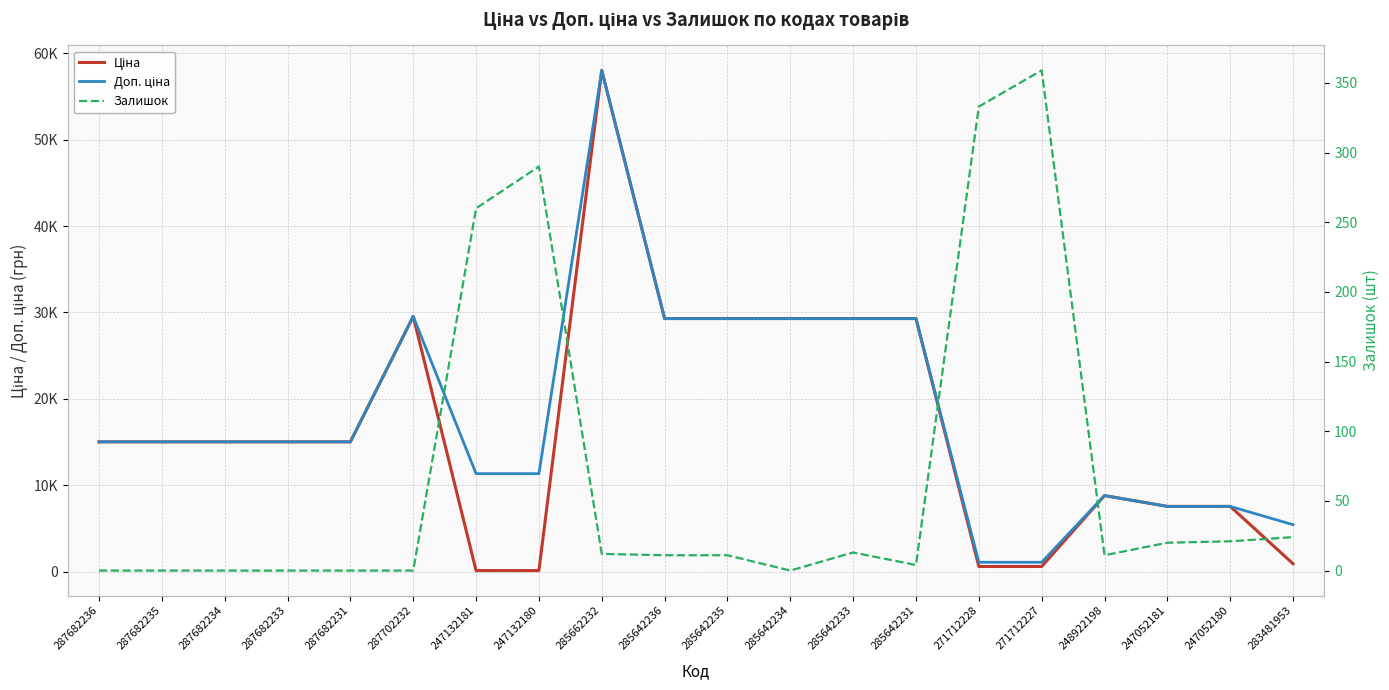

Between 247132180 and 247052181, which is larger?

247052181